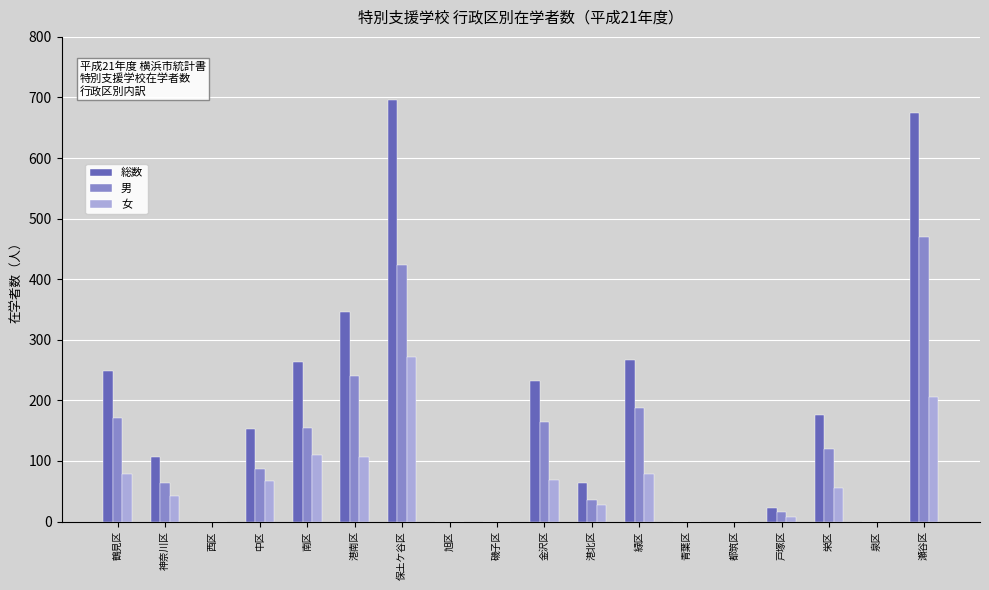

What is the greatest value displayed?

696